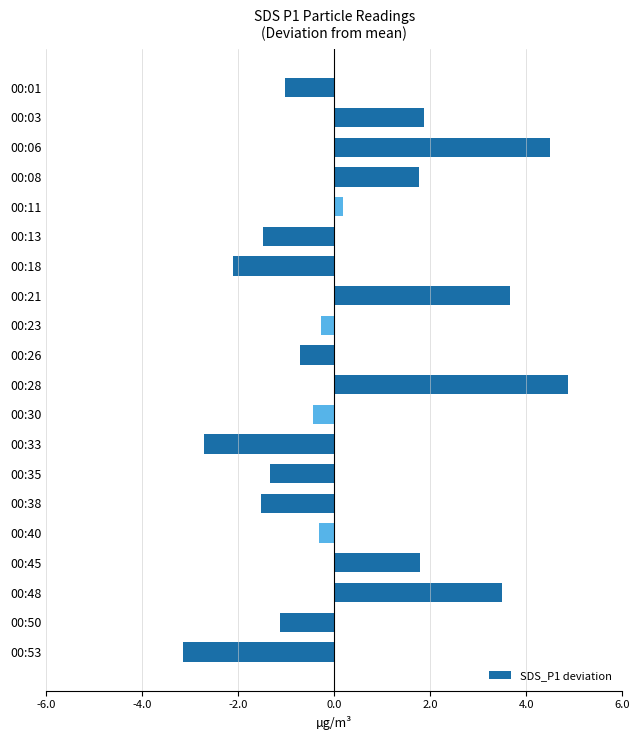

Between 00:45 and 00:50, which is larger?

00:45